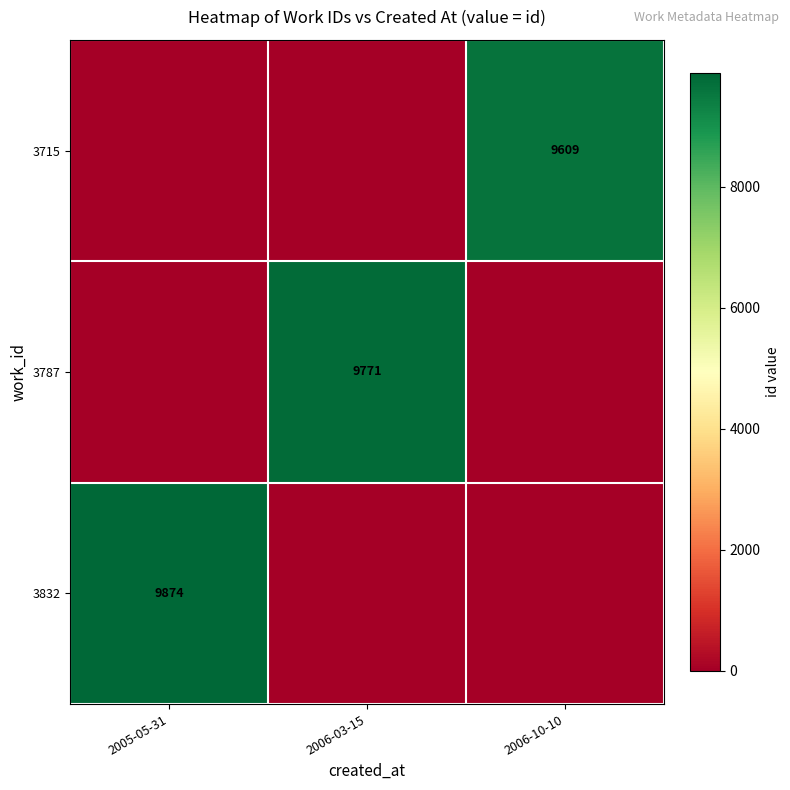

The value of 3715 at 2006-10-10 is 9609. True or false?

True